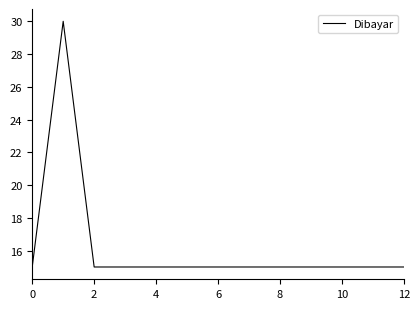

What is the minimum value shown in the chart?

15